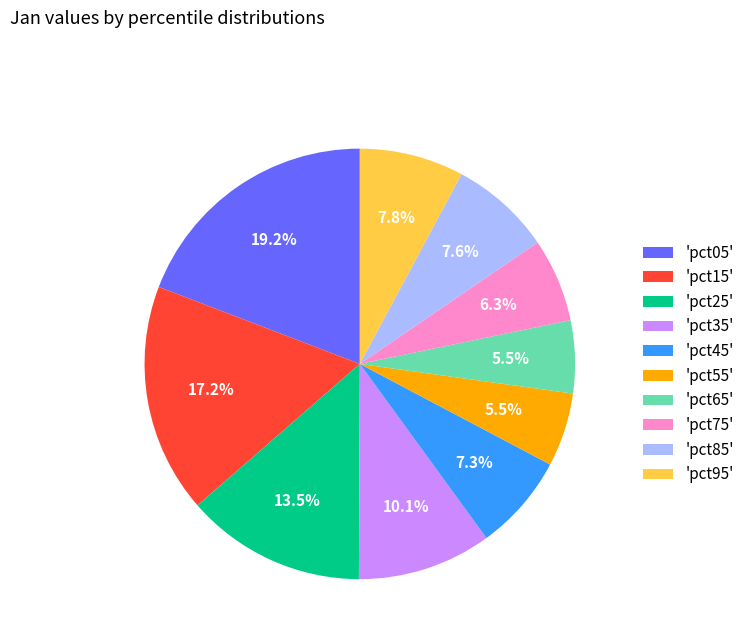

Which slice is the largest?

'pct05'